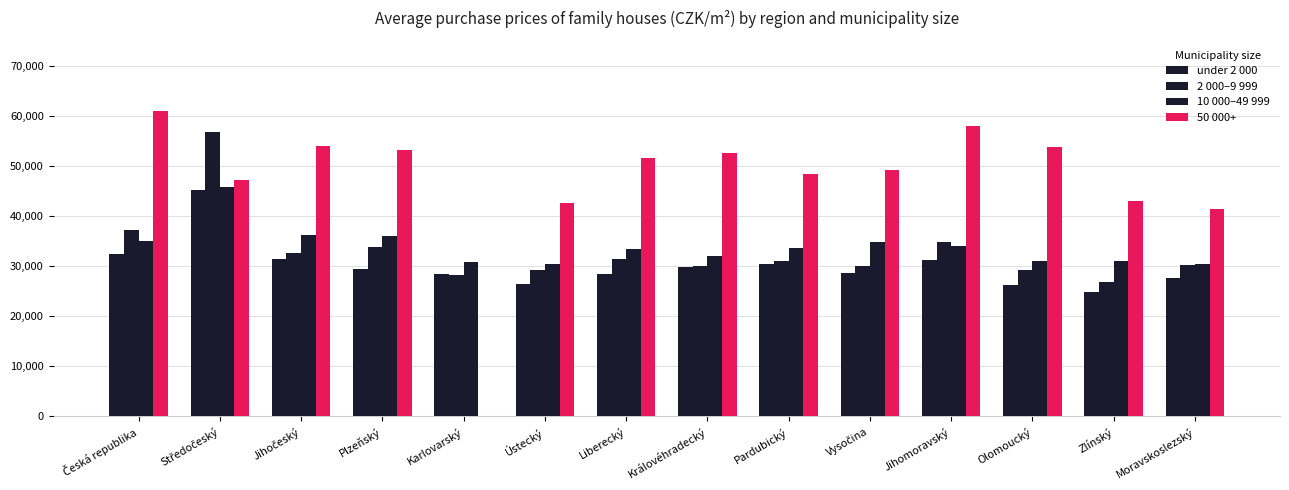

What is the average value of the under 2 000 series?

30051.4